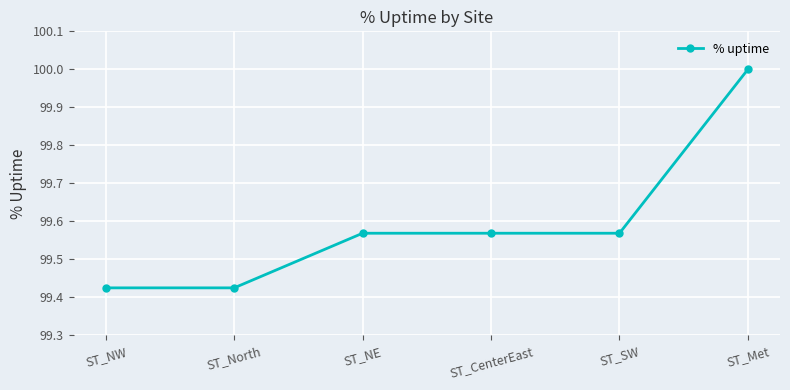

What is the sum of all values?

597.6